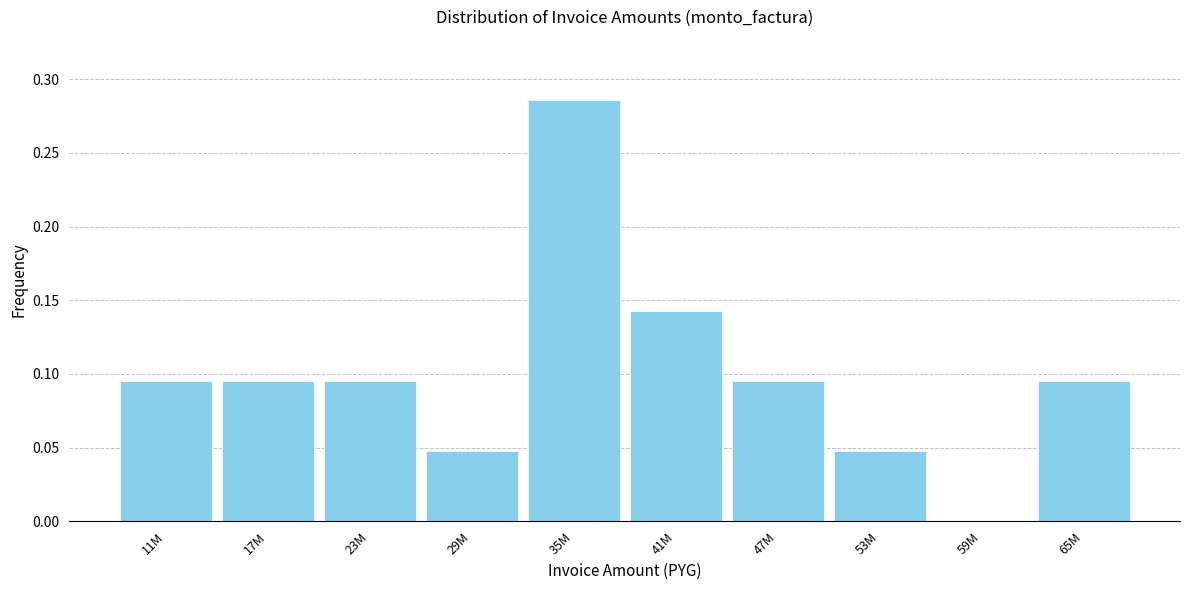

Is it true that the value at 41M is 0.0?

False